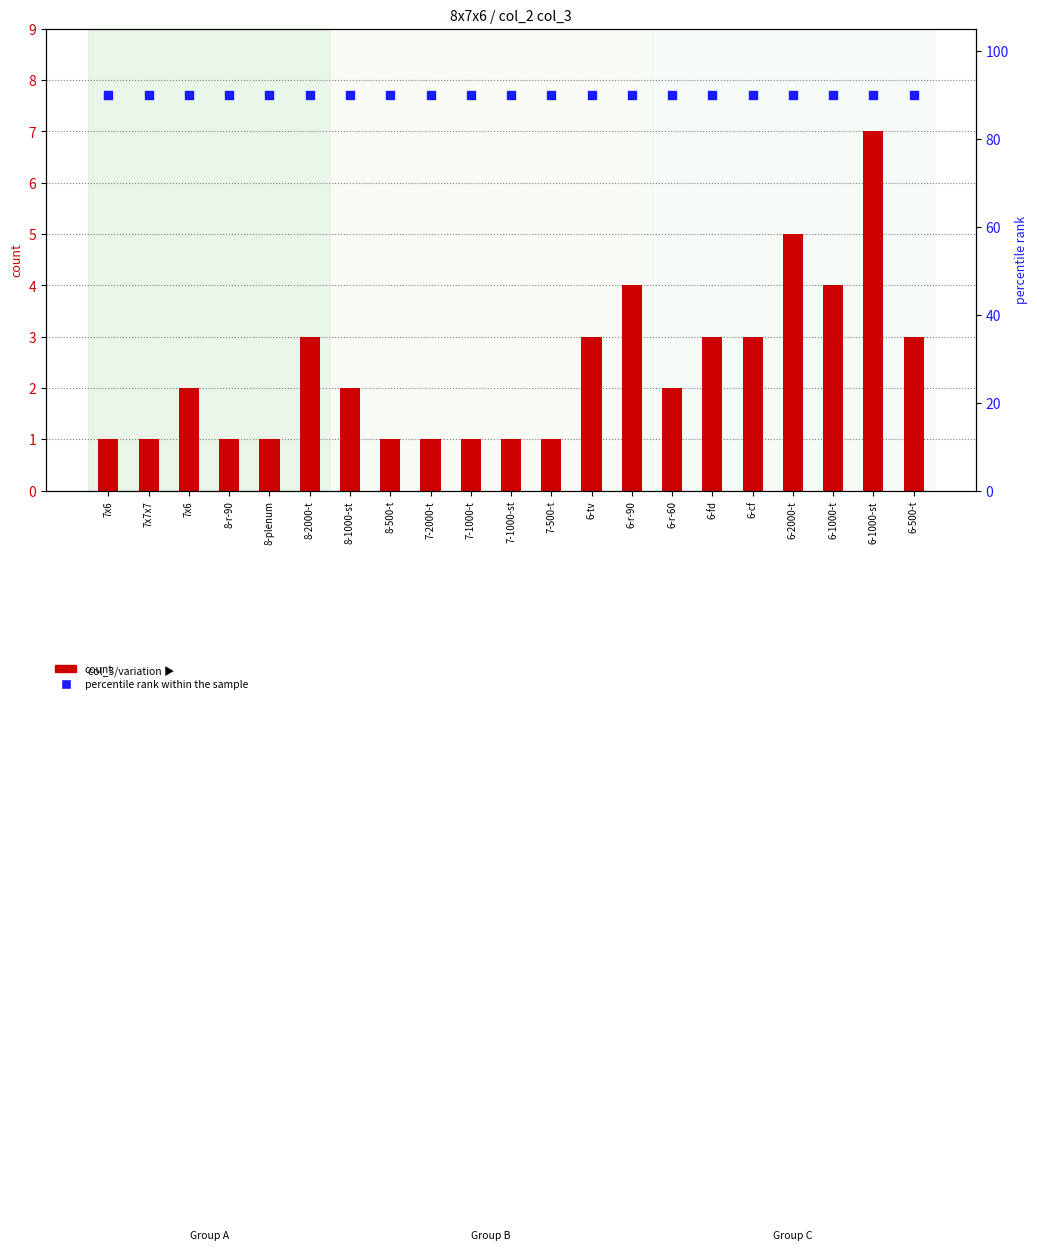

What are all the series names shown in the legend?

count, percentile rank within the sample